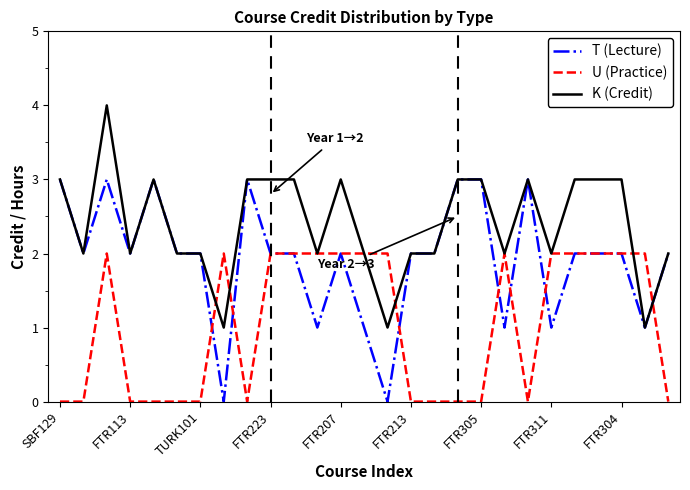

Which series has the largest total across all categories?

K (Credit)